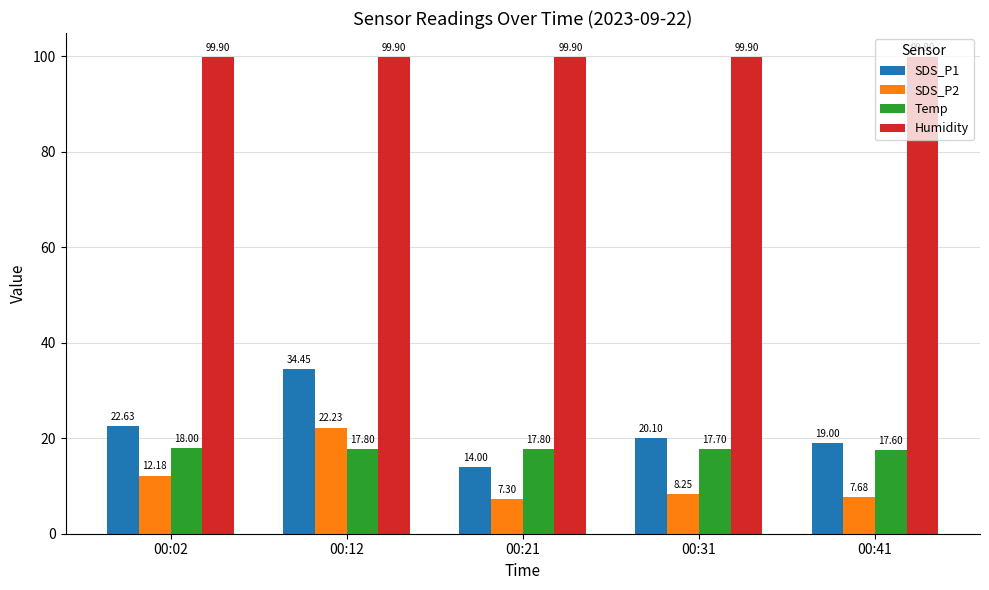

List the labels in order of SDS_P1 value, smallest first.

00:21, 00:41, 00:31, 00:02, 00:12